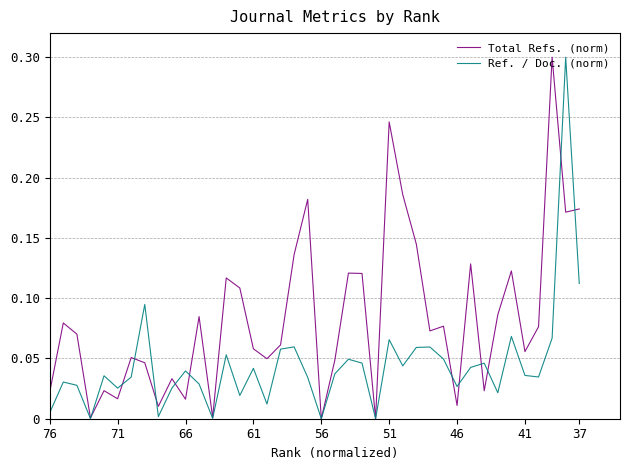

Which series has the largest total across all categories?

Total Refs. (norm)